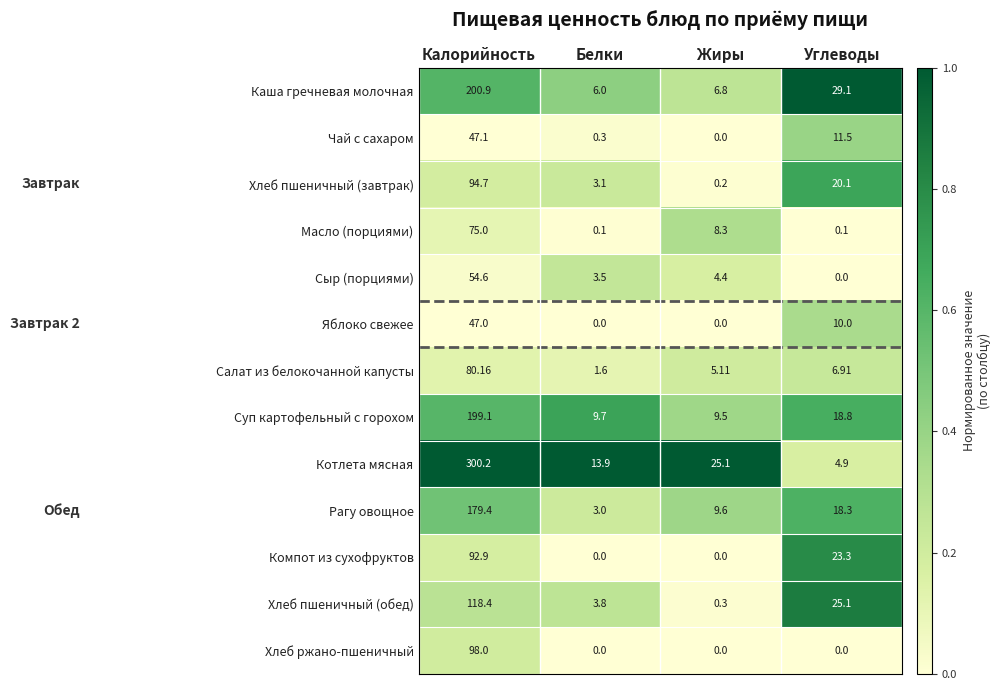

List the series in order of their peak value, highest first.

Котлета мясная, Каша гречневая молочная, Суп картофельный с горохом, Рагу овощное, Хлеб пшеничный (обед), Хлеб ржано-пшеничный, Хлеб пшеничный (завтрак), Компот из сухофруктов, Салат из белокочанной капусты, Масло (порциями), Сыр (порциями), Чай с сахаром, Яблоко свежее